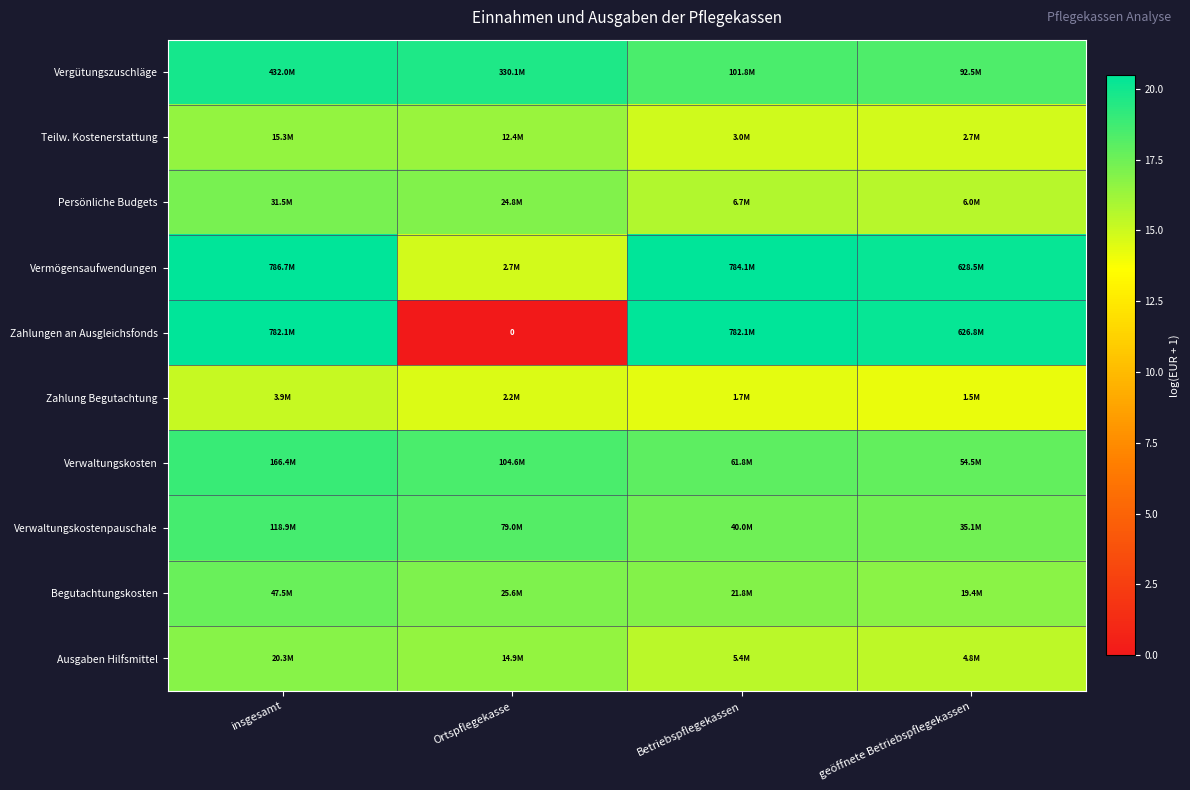

Is the value of Ausgaben Hilfsmittel at geöffnete Betriebspflegekassen greater than the value of Zahlung Begutachtung at Betriebspflegekassen?

Yes